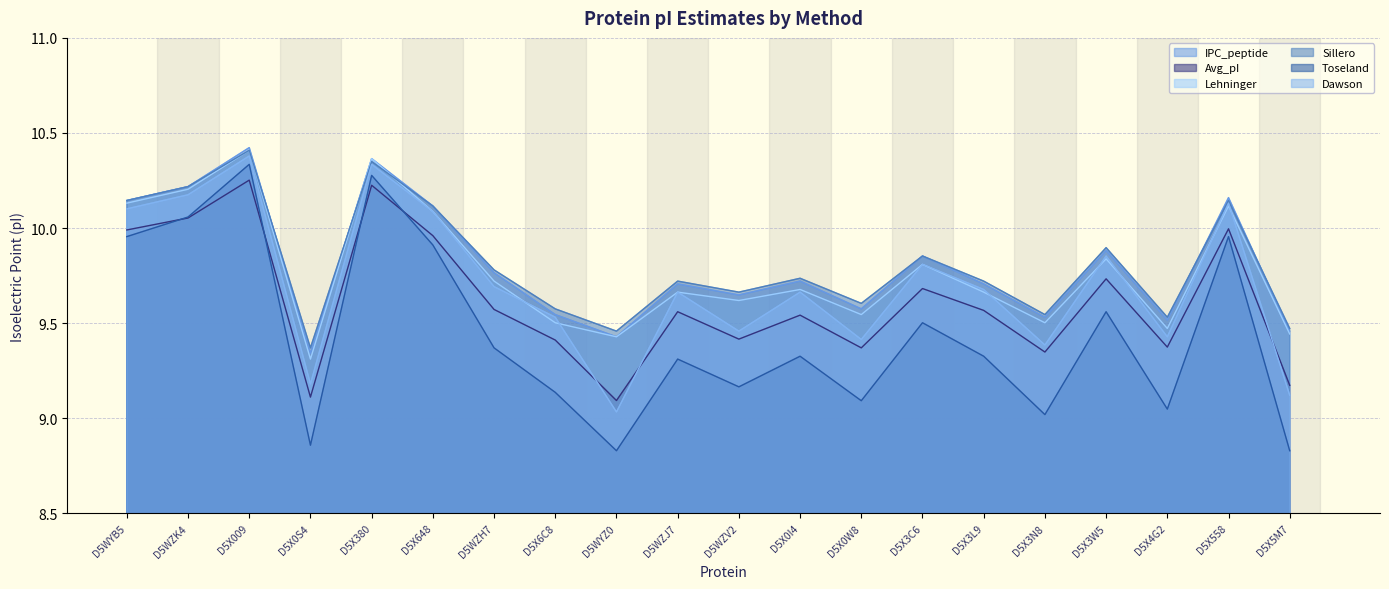

What is the label of the 16th point from the left?

D5X3N8